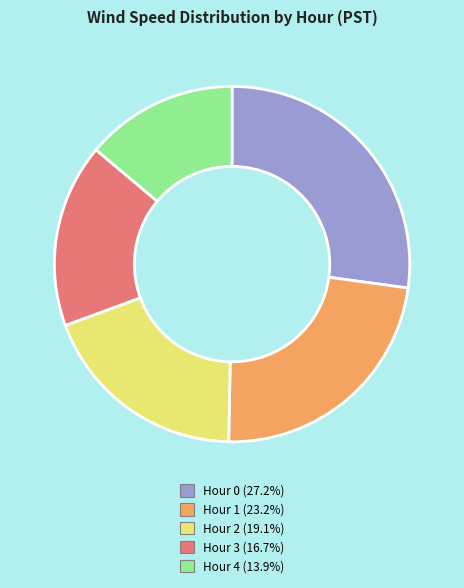

Does Hour 3 (16.7%) represent more than half of the total?

No